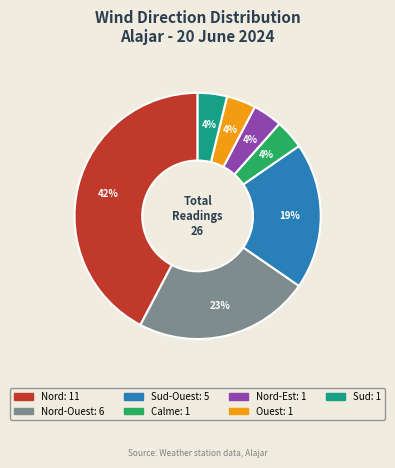

Is there any slice that represents more than half of the pie?

No